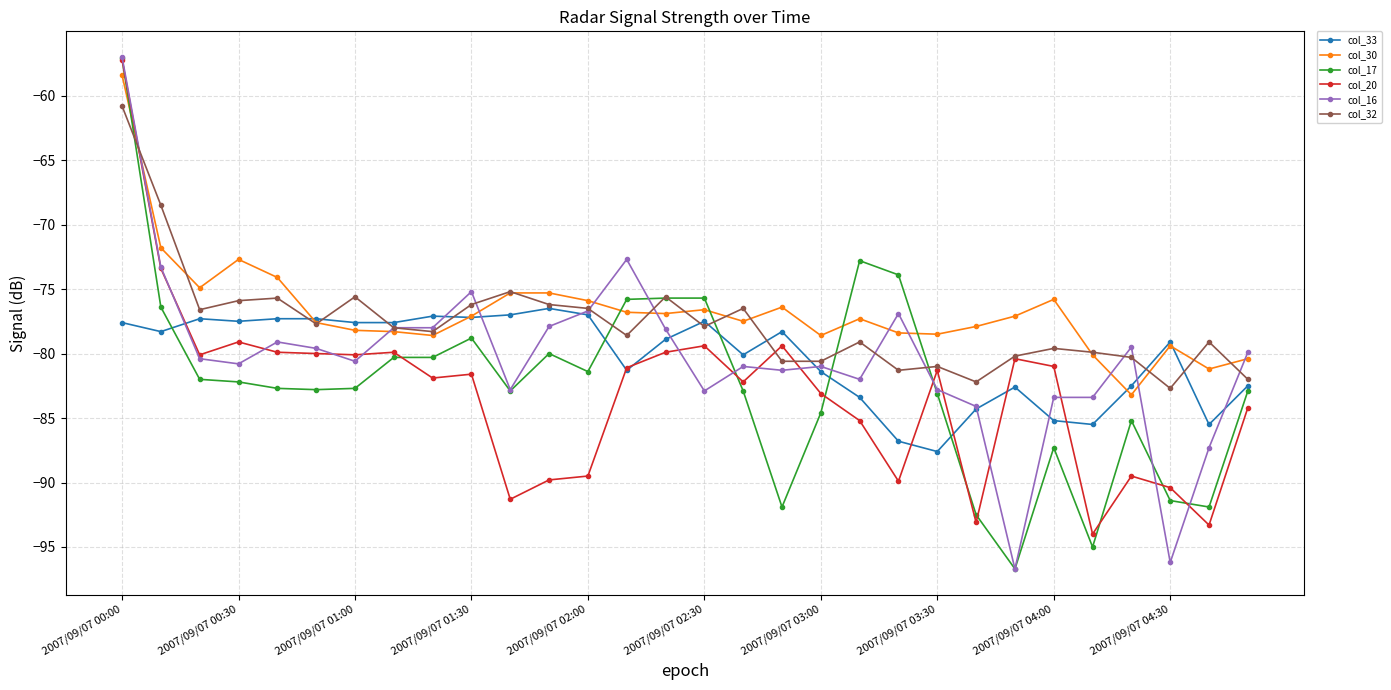

True or false: col_16 has more than 1 interior local peaks.

True